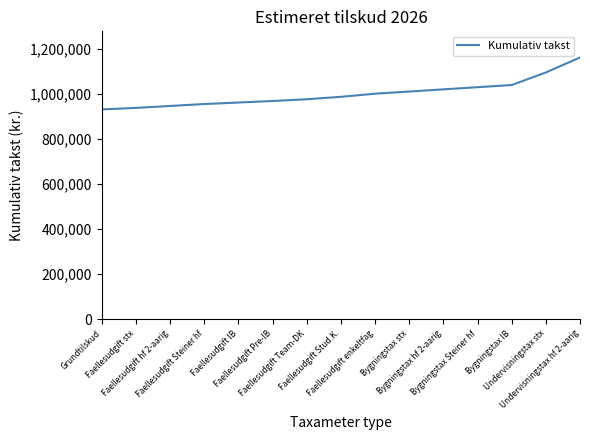

What is the greatest value displayed?

1160270